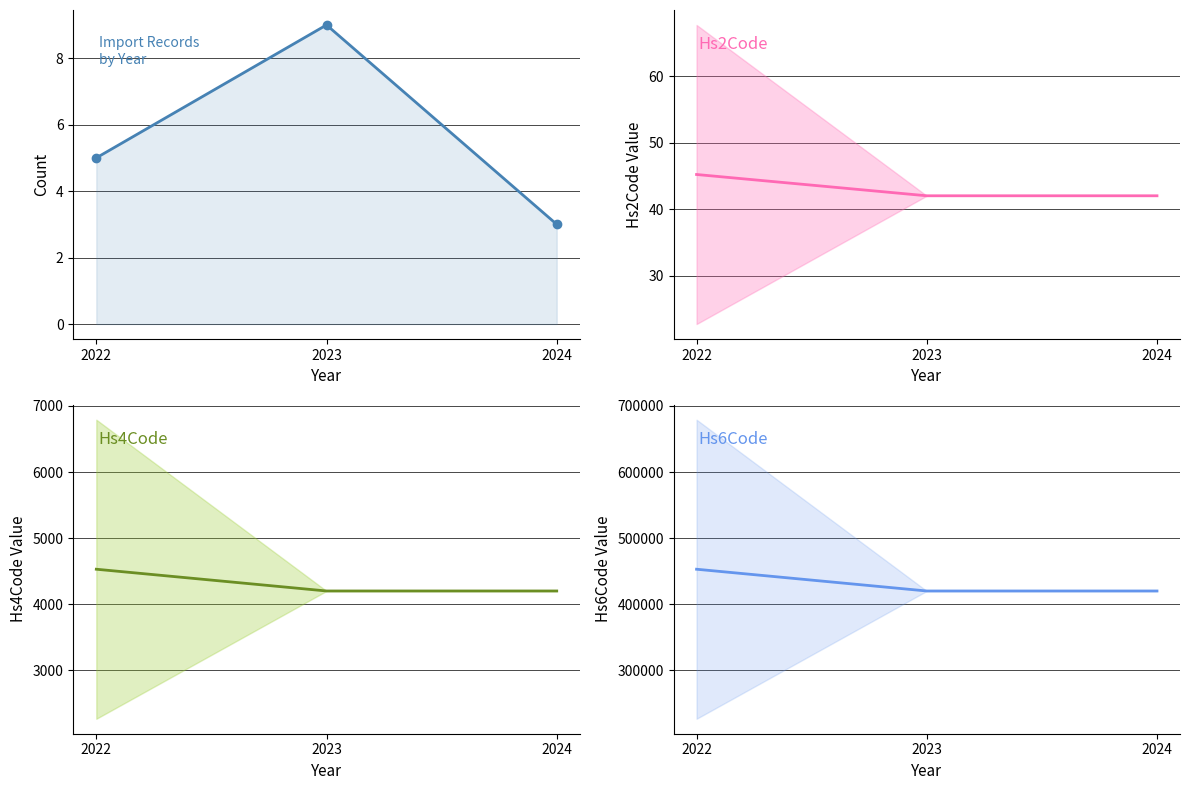

Does the chart display data point markers on the line(s)?

No